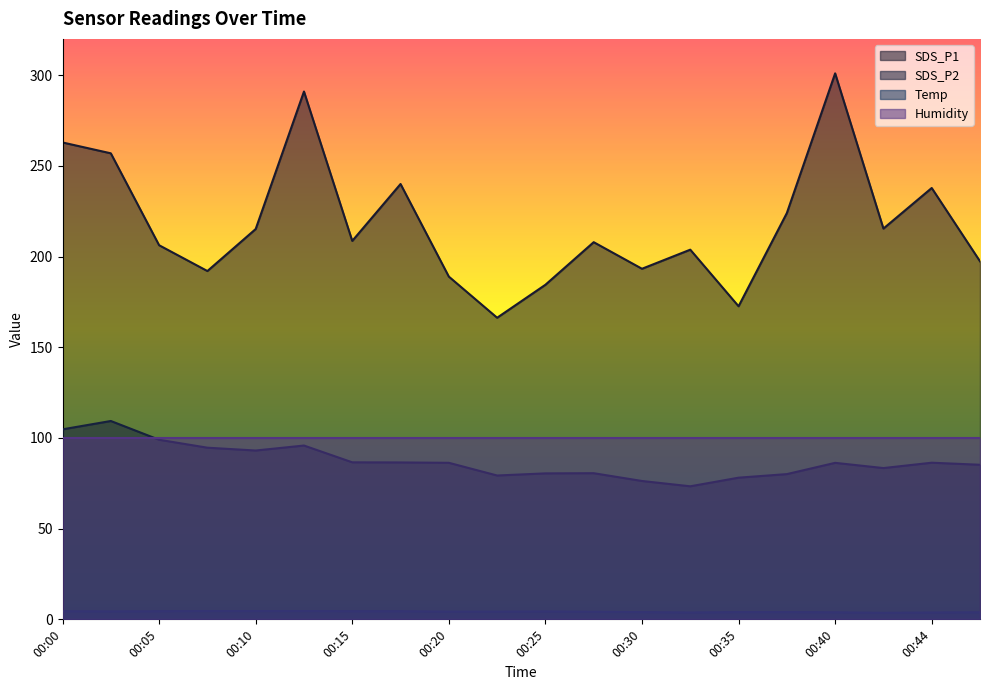

Is it true that SDS_P2 equals 148.2 at 00:47?

False